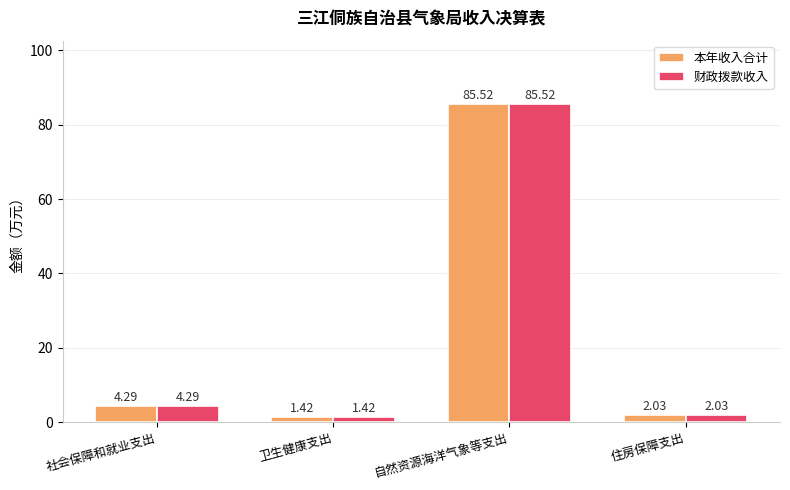

Is it true that 财政拨款收入 equals 85.5 at 自然资源海洋气象等支出?

True